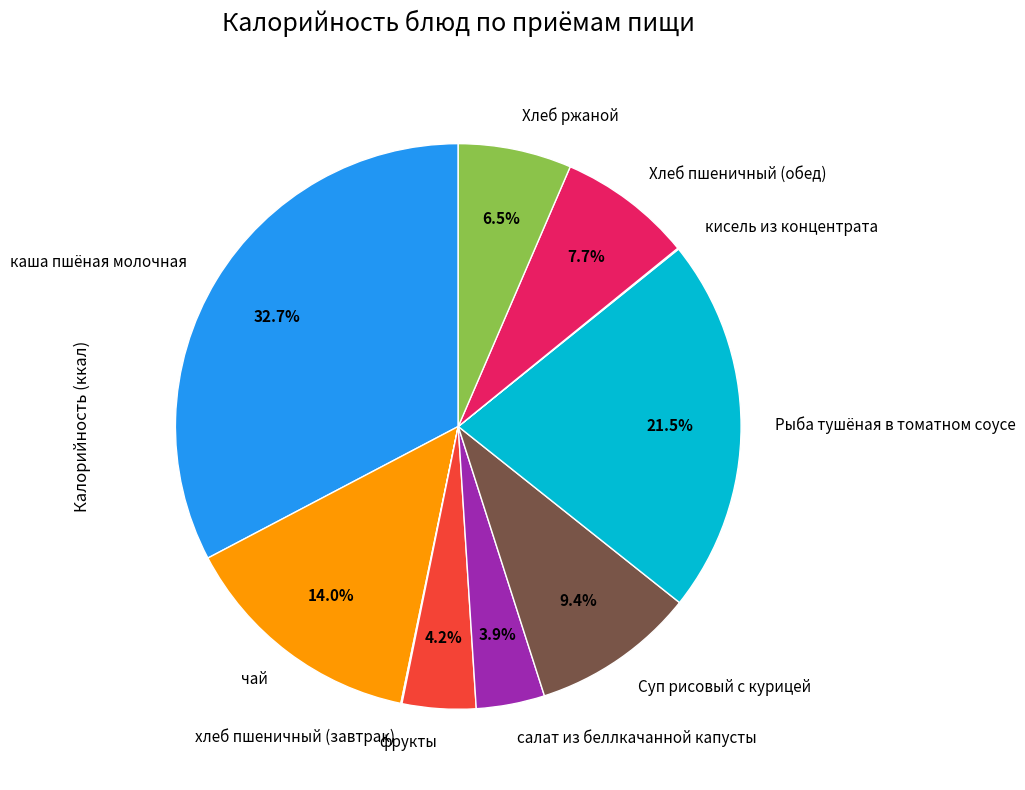

What percentage is NOT represented by Хлеб пшеничный (обед)?

92.3%